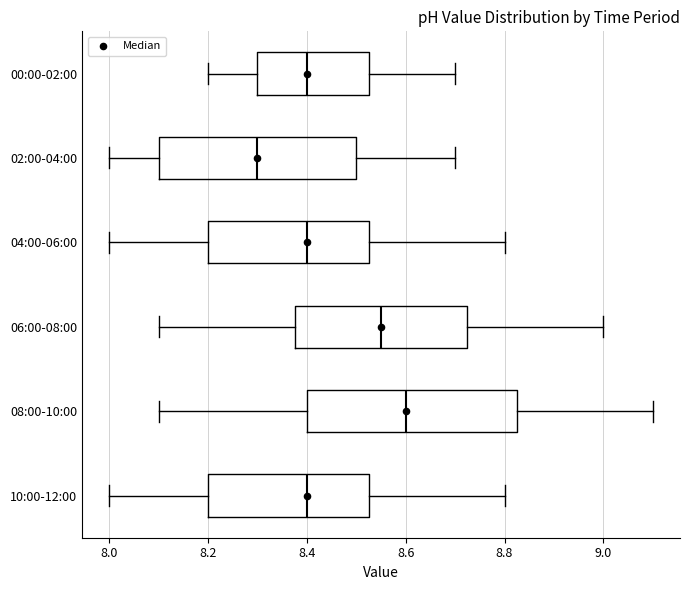

Where is the right edge of the box for 08:00-10:00 on the x-axis? The values are not printed on the chart, so give them approximately, as read against the axis.

8.82